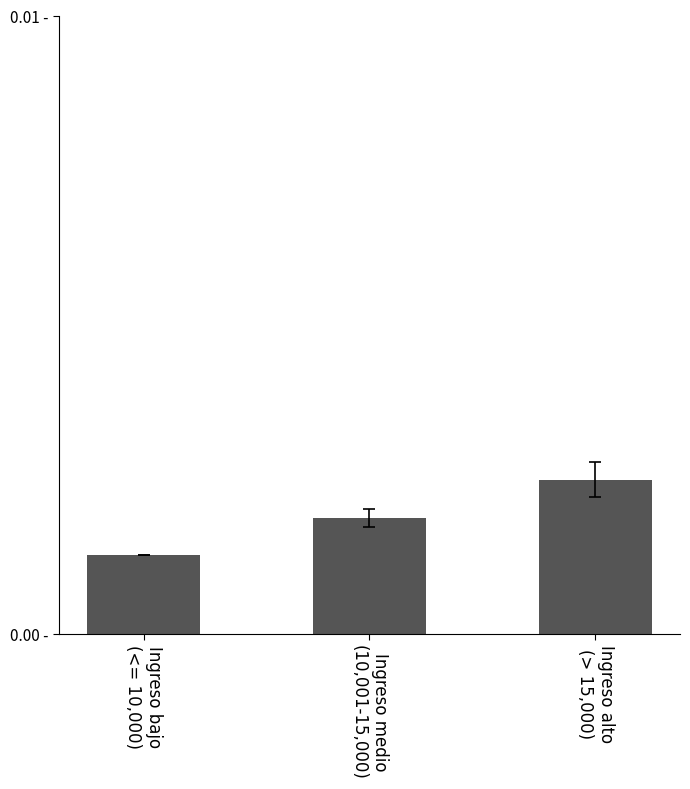

What is the label of the 2nd bar from the left?

Ingreso medio
(10,001-15,000)